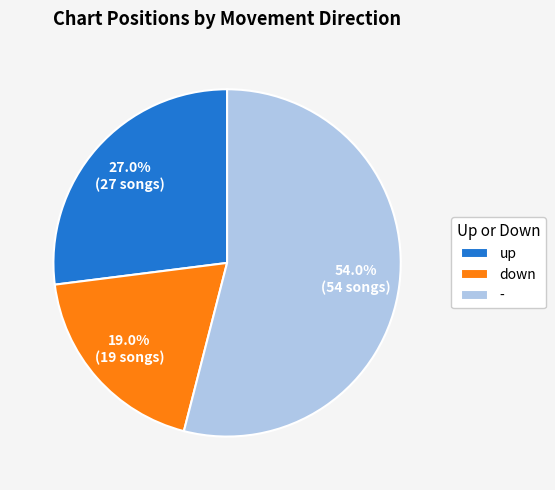

To the nearest percent, what percentage of the pie is up?

27%